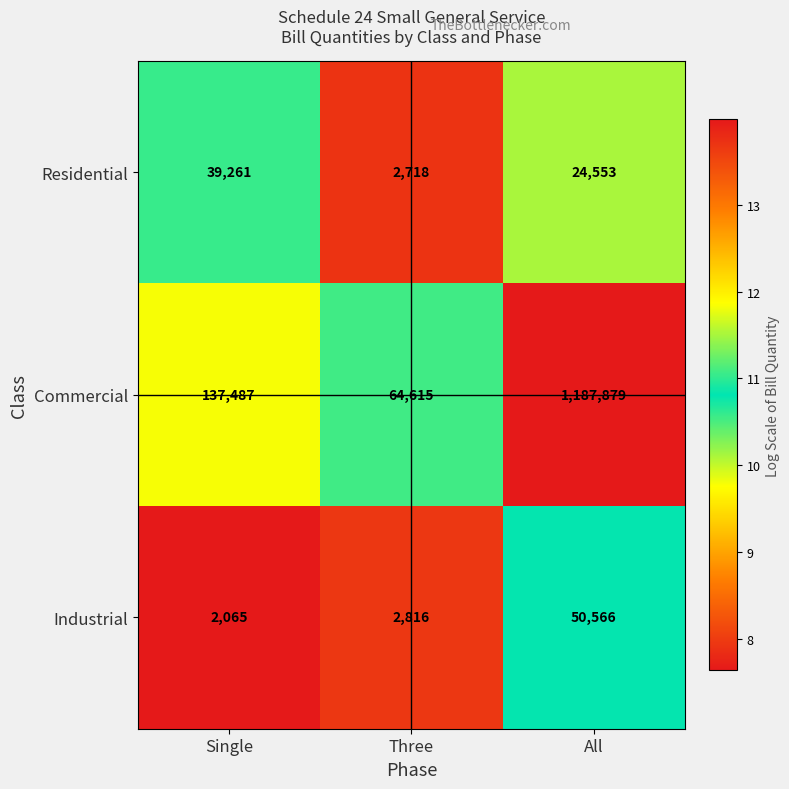

List the series in order of their peak value, highest first.

Commercial, Industrial, Residential